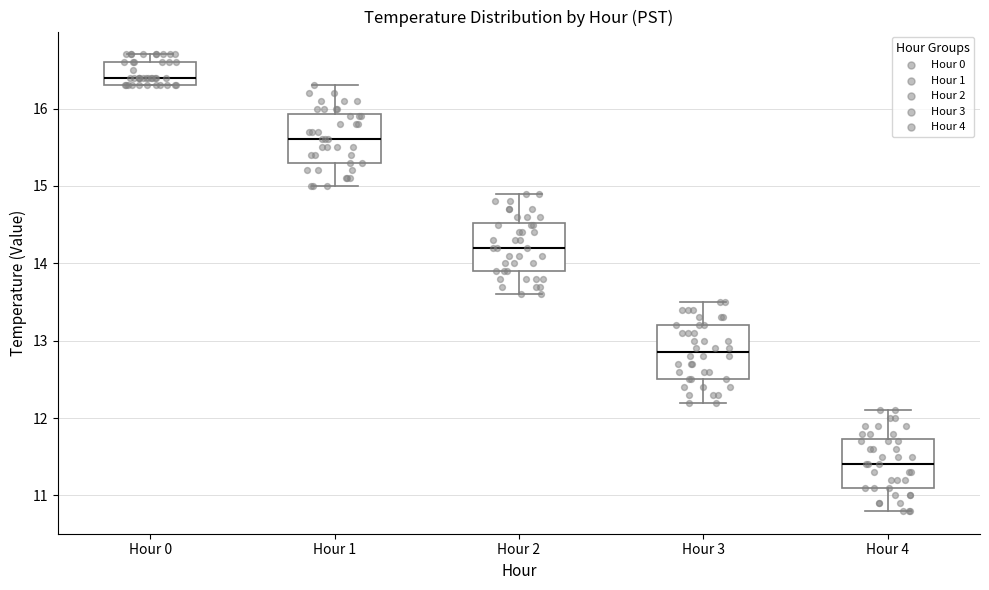

Where does the median line of the box for Hour 4 sit on the y-axis? The values are not printed on the chart, so give them approximately, as read against the axis.

11.4